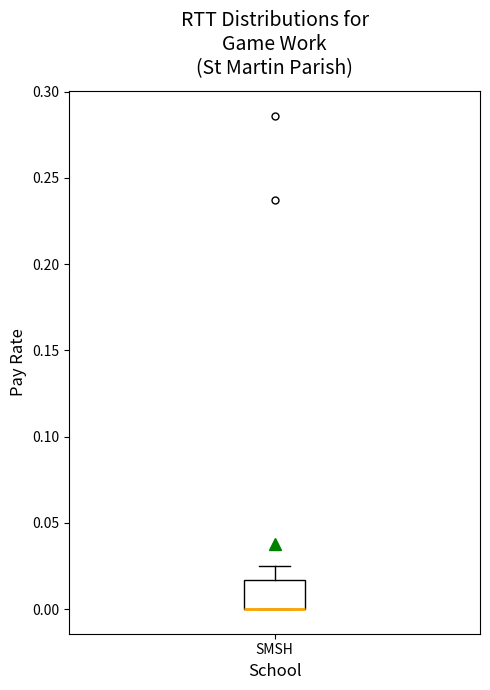

Read this box plot against the y-axis: the position of the median line, the range covered by the box, and the ends of both whiskers. The values are not printed on the chart, so give them approximately, as read against the axis.

median 0.000 (drawn on the box's lower edge), box 0.000 to 0.015, whiskers 0.000 to 0.025